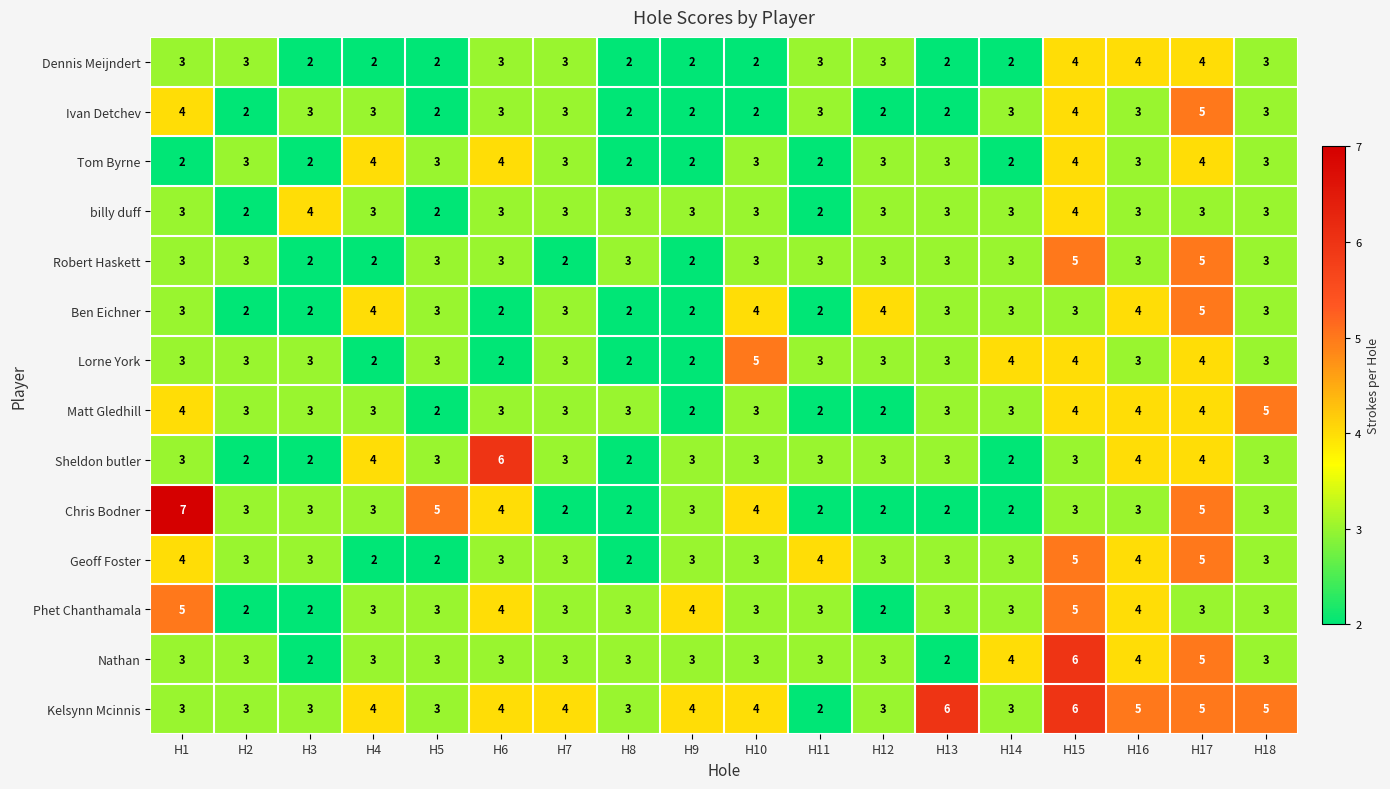

At which category is the sum across all series the highest?

H17